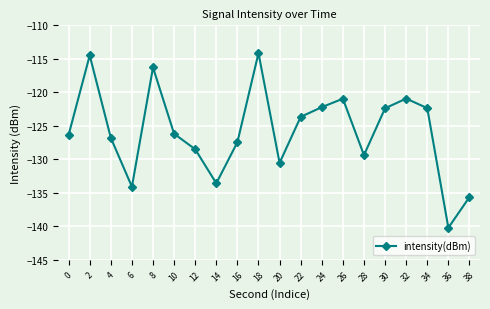

What is the greatest value displayed?

-114.1